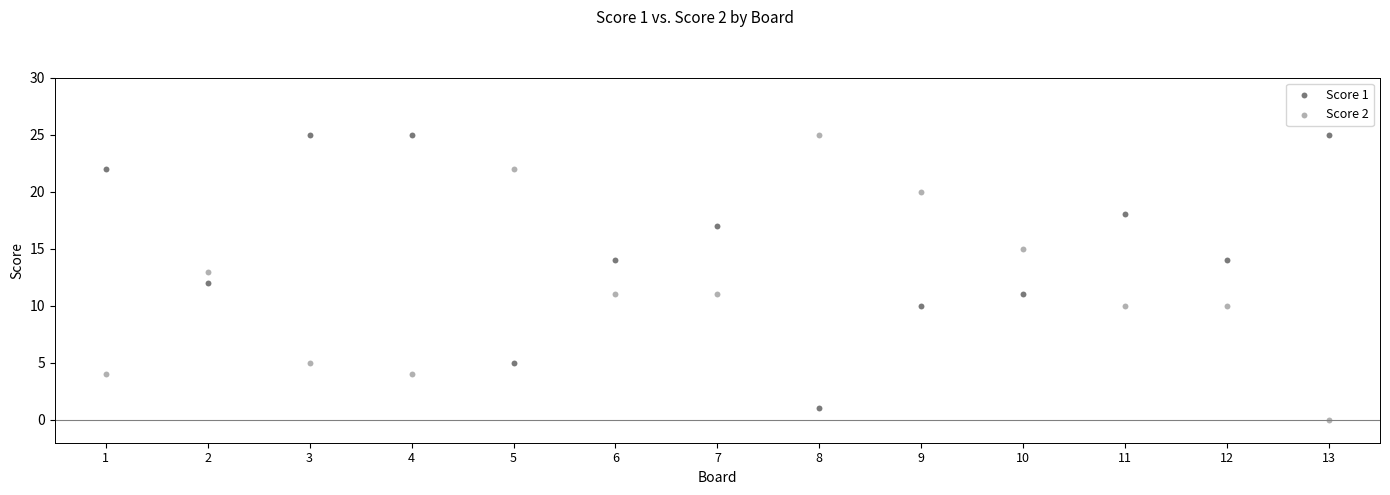

Which series has the widest spread of Y values?

Score 2